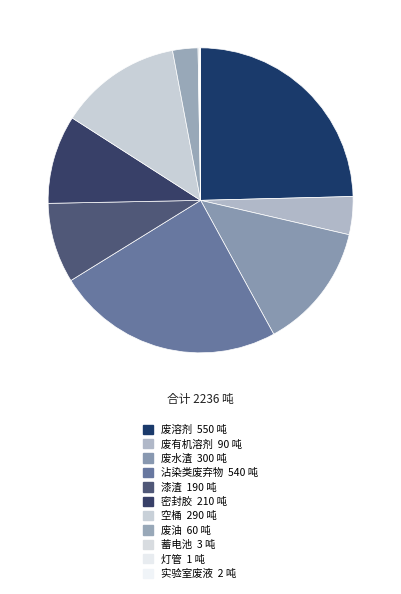

What is the change in value from 废有机溶剂 to 沾染类废弃物?

+450